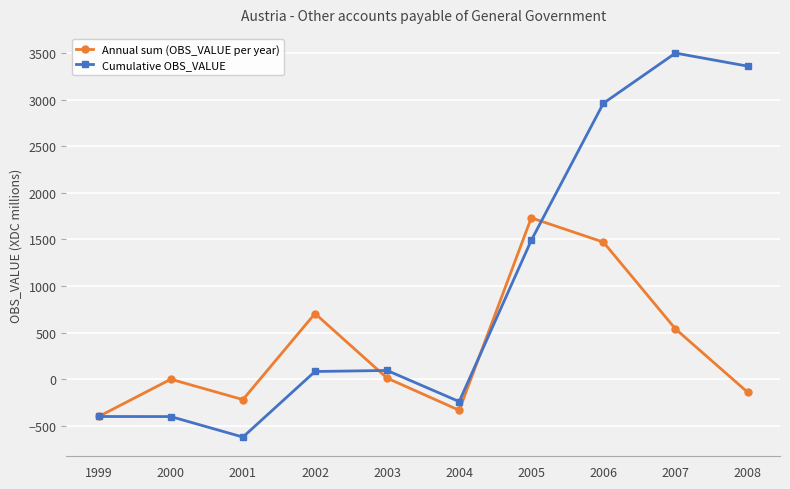

What is the value of the Cumulative OBS_VALUE point at the 8th from the left?

2961